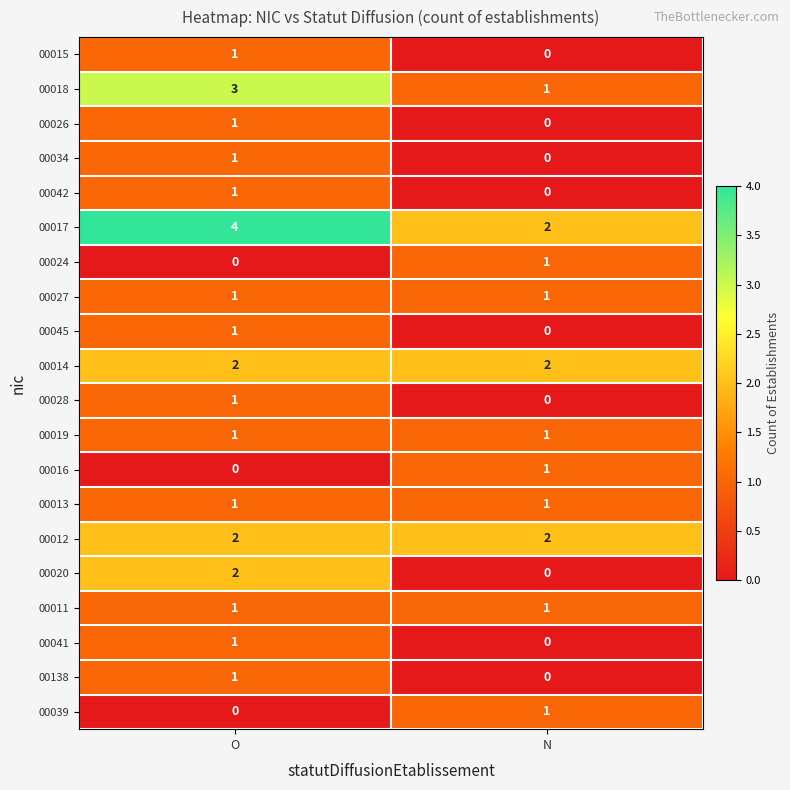

What is the sum of all 00018 values?

4